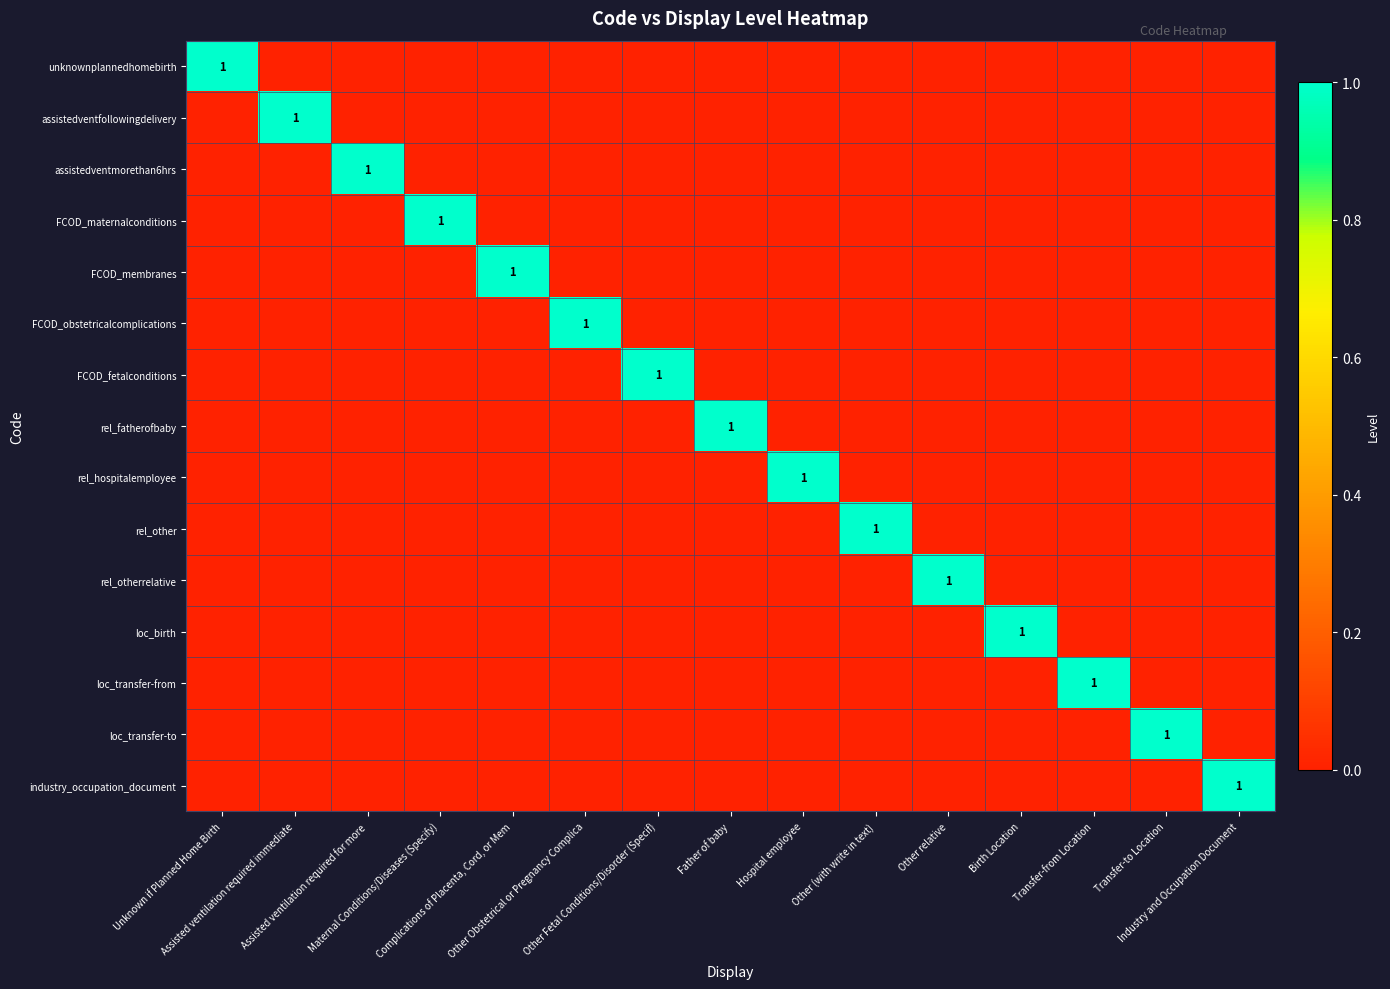

What is the total value across all series at Unknown if Planned Home Birth?

1